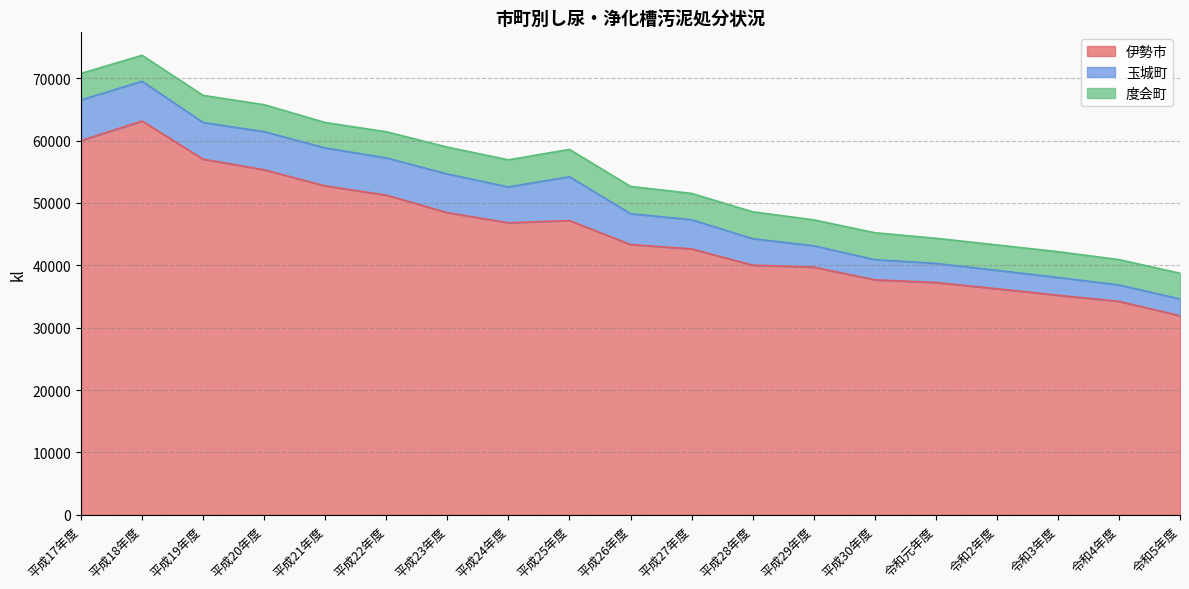

What is the sum of the 玉城町 values at 平成28年度 and 平成19年度?

10121